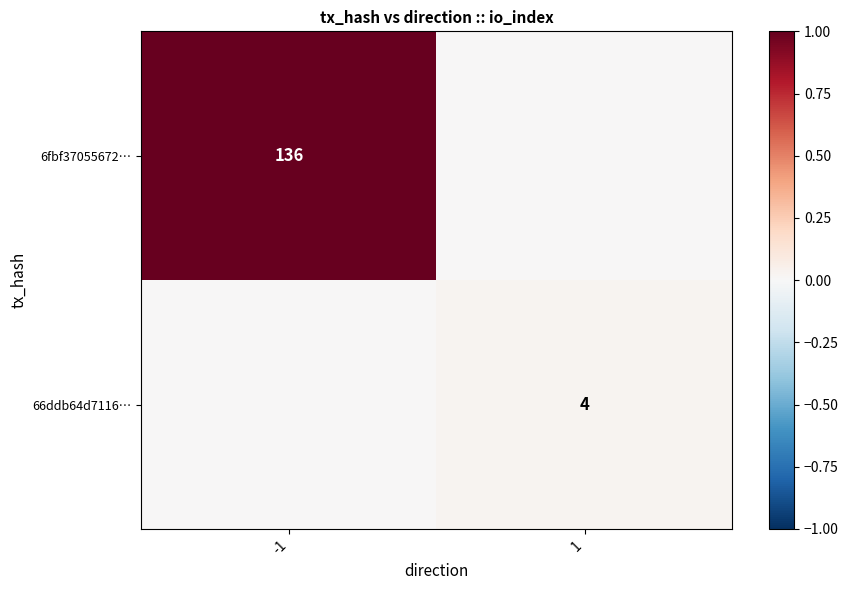

How many data points does each series have?

2